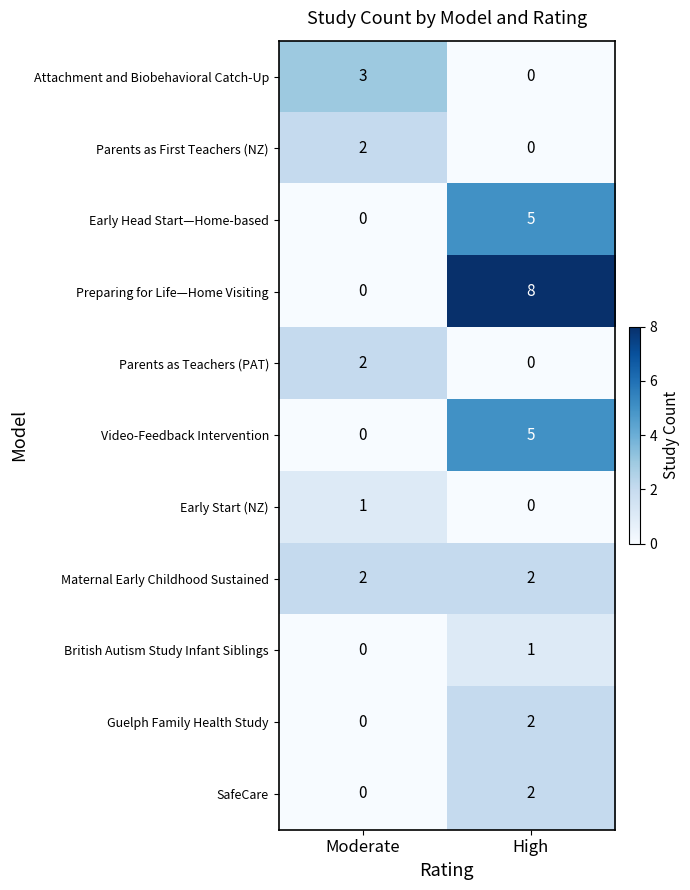

Reading left to right, transcribe all the data shown in this chart.

Attachment and Biobehavioral Catch-Up: 3	0
Parents as First Teachers (NZ): 2	0
Early Head Start—Home-based: 0	5
Preparing for Life—Home Visiting: 0	8
Parents as Teachers (PAT): 2	0
Video-Feedback Intervention: 0	5
Early Start (NZ): 1	0
Maternal Early Childhood Sustained: 2	2
British Autism Study Infant Siblings: 0	1
Guelph Family Health Study: 0	2
SafeCare: 0	2